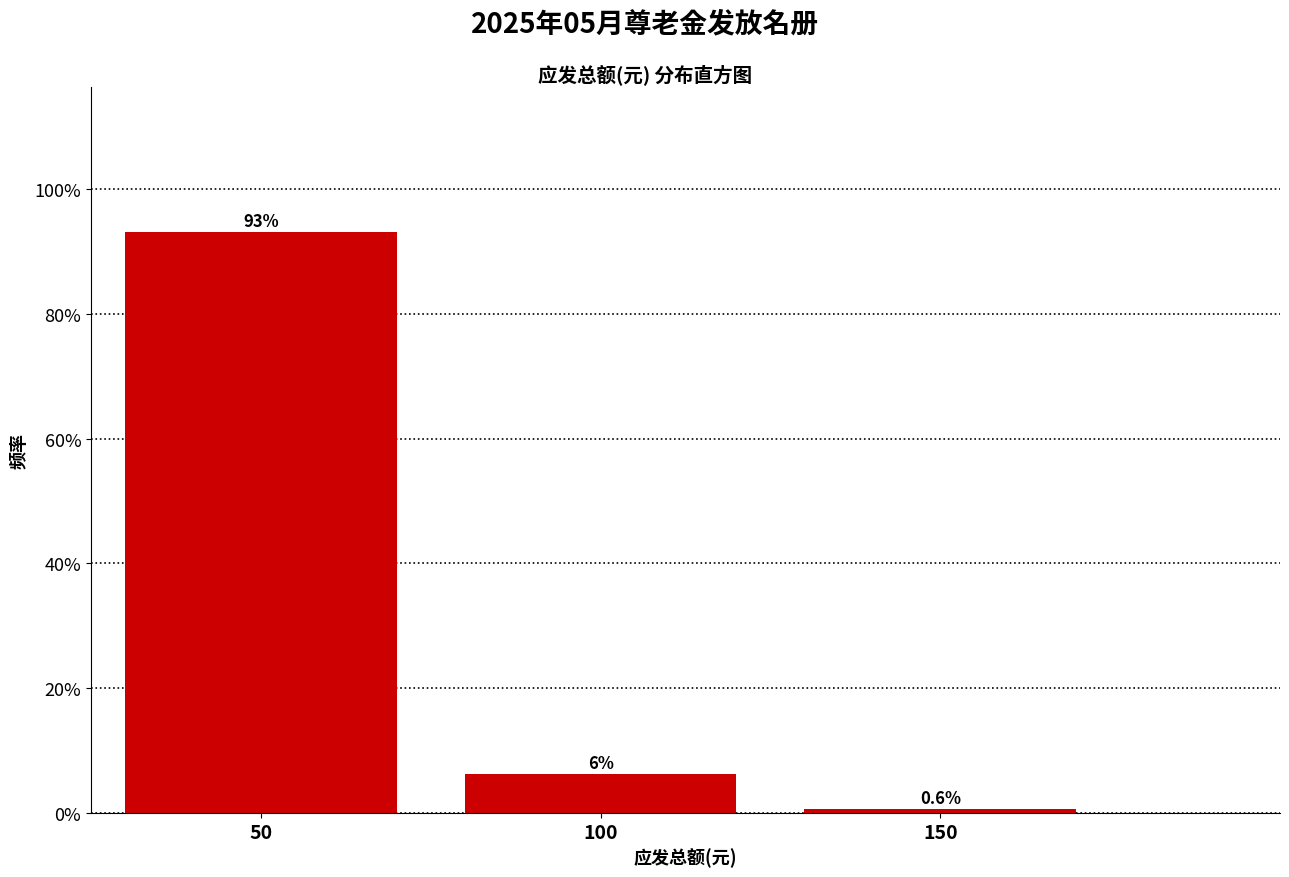

Are the bars horizontal?

No